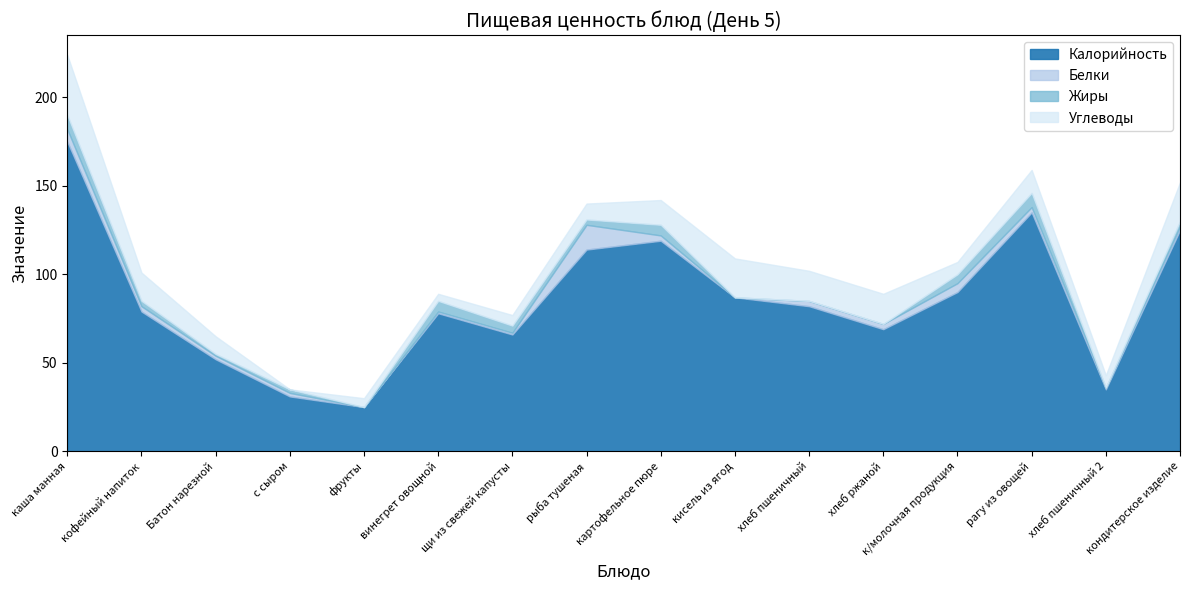

At how many categories does at least one series exceed 124?

3